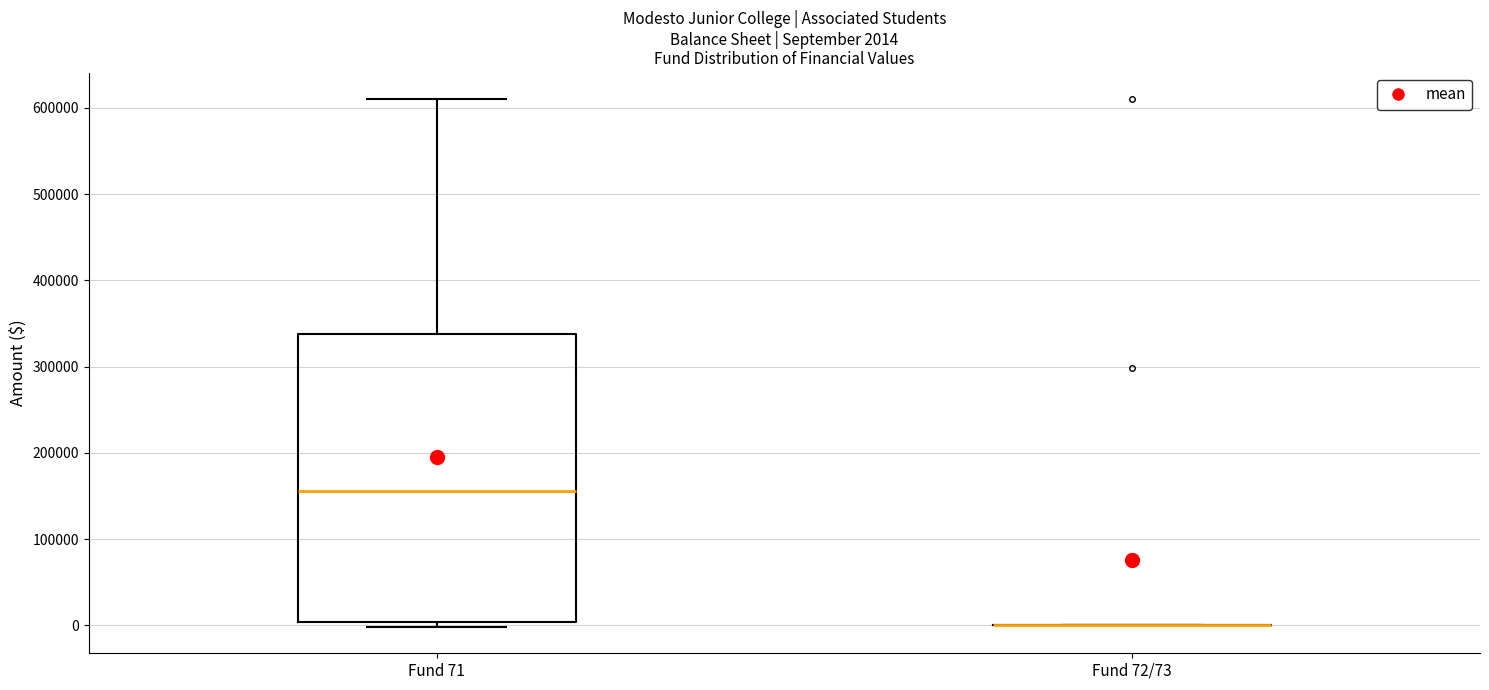

Comparing the boxes themselves (not the whiskers), which one is the tallest?

Fund 71